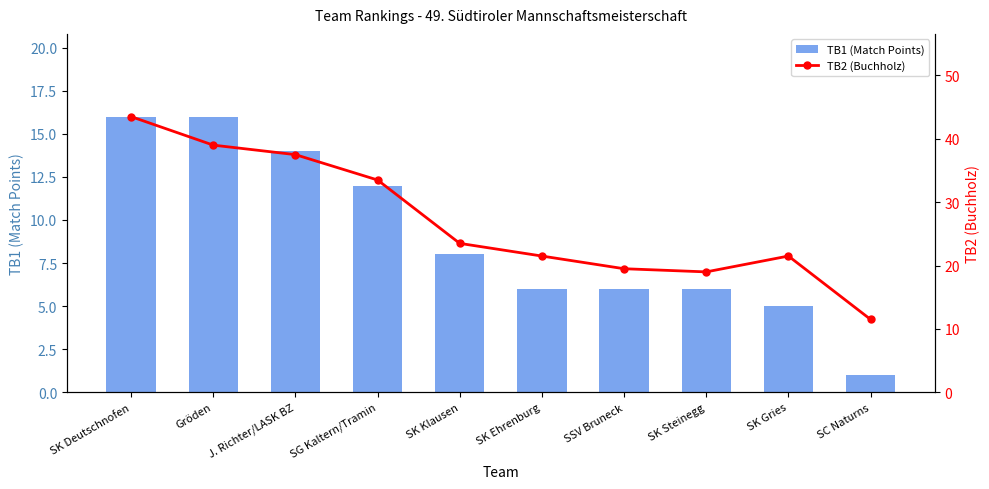

What is the label of the 7th bar from the left?

SSV Bruneck